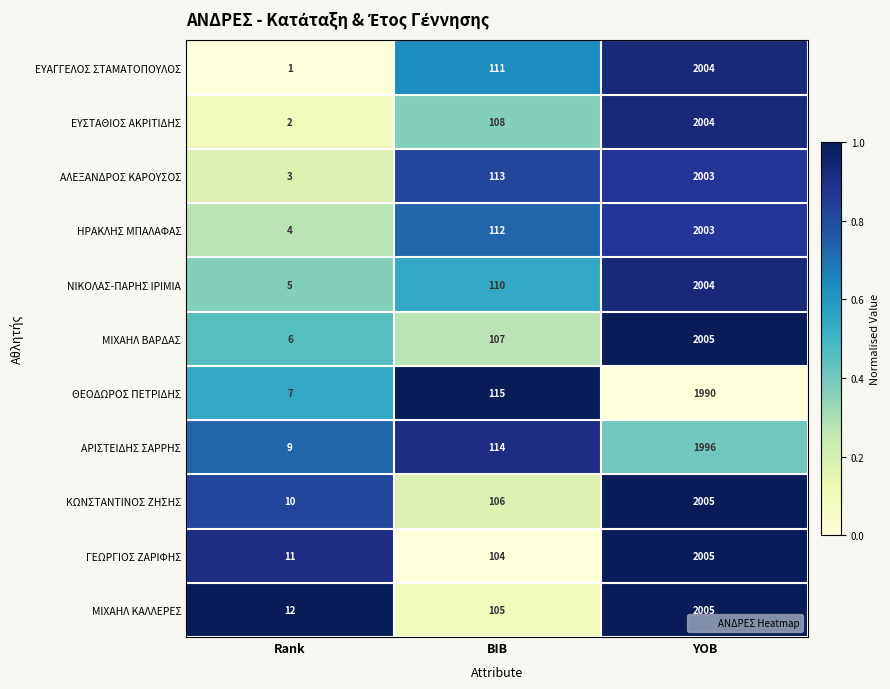

What is the maximum value shown in the chart?

2005